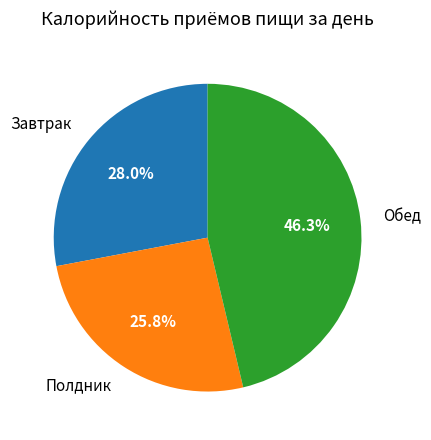

What is the ratio of the value at Завтрак to the value at Полдник?

1.1